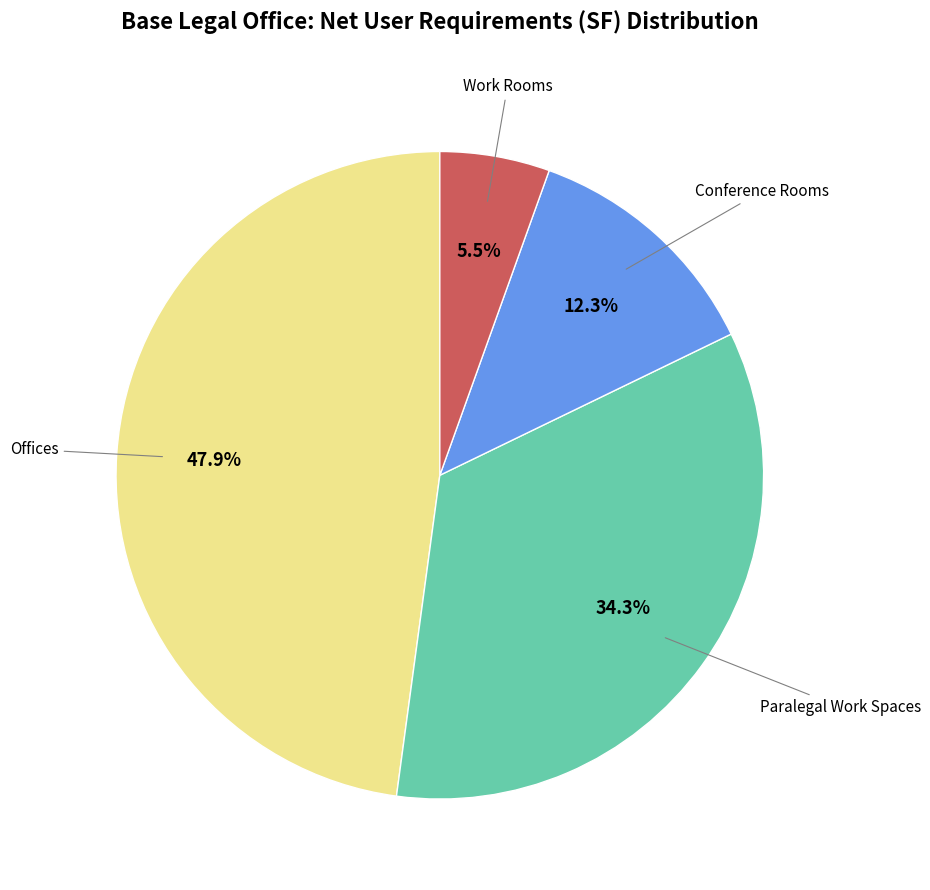

Does any single category account for the majority?

No